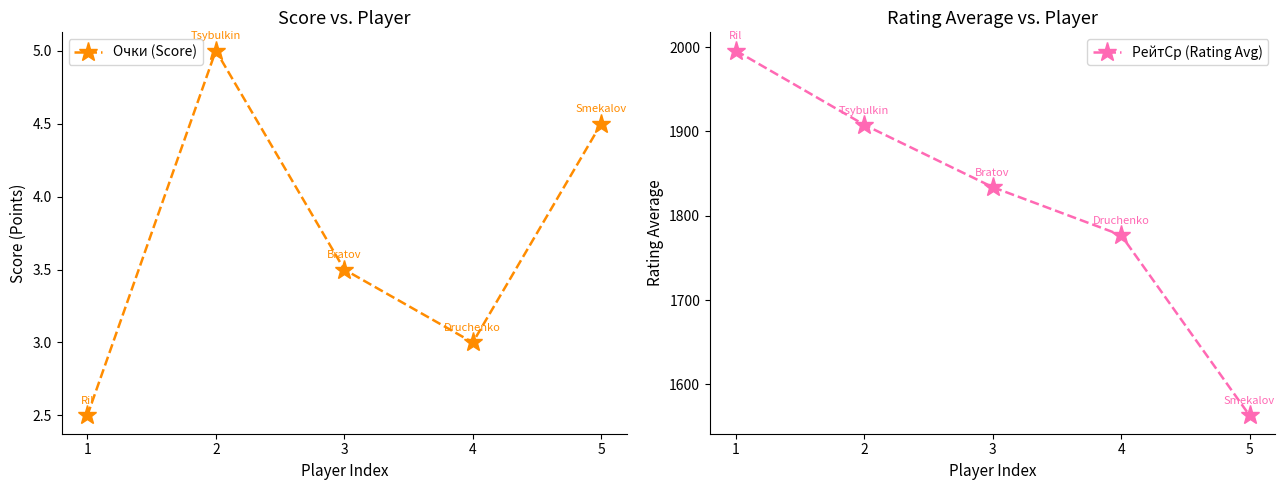

True or false: Очки (Score) has a value of 2.5 at 2.

False